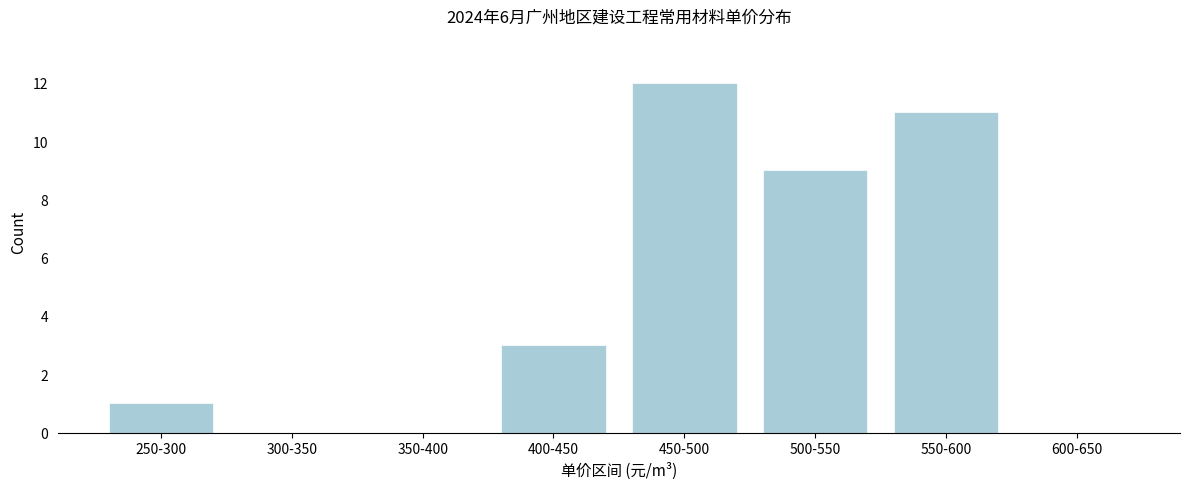

Reading left to right, list all the values displayed in this chart.

250-300=1	300-350=0	350-400=0	400-450=3	450-500=12	500-550=9	550-600=11	600-650=0